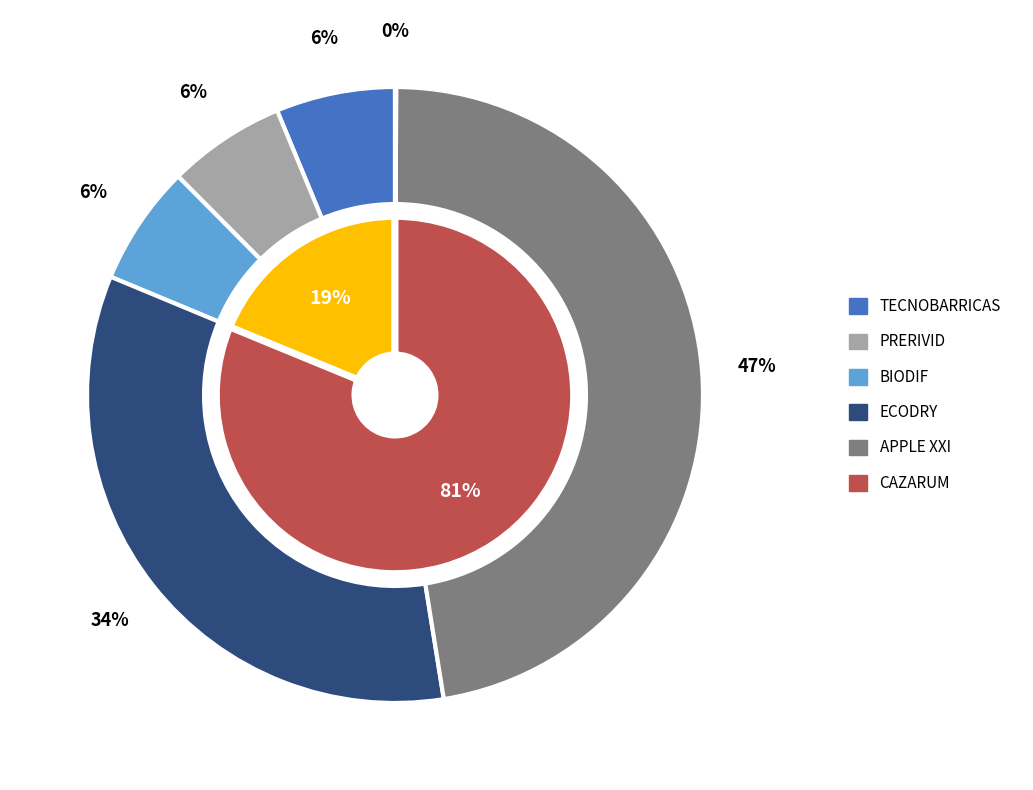

To the nearest percent, what is the combined percentage of TECNOBARRICAS and ECODRY?

40%